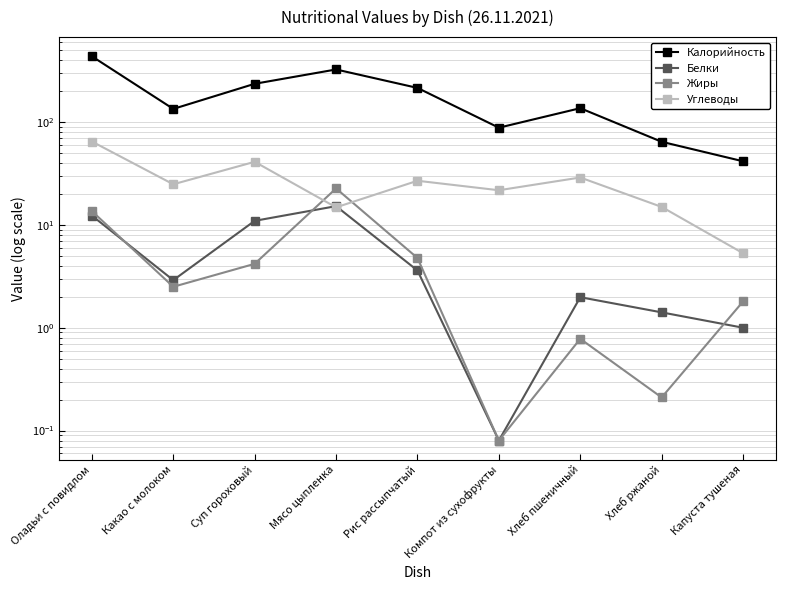

How many data points in Белки are above 2?

5